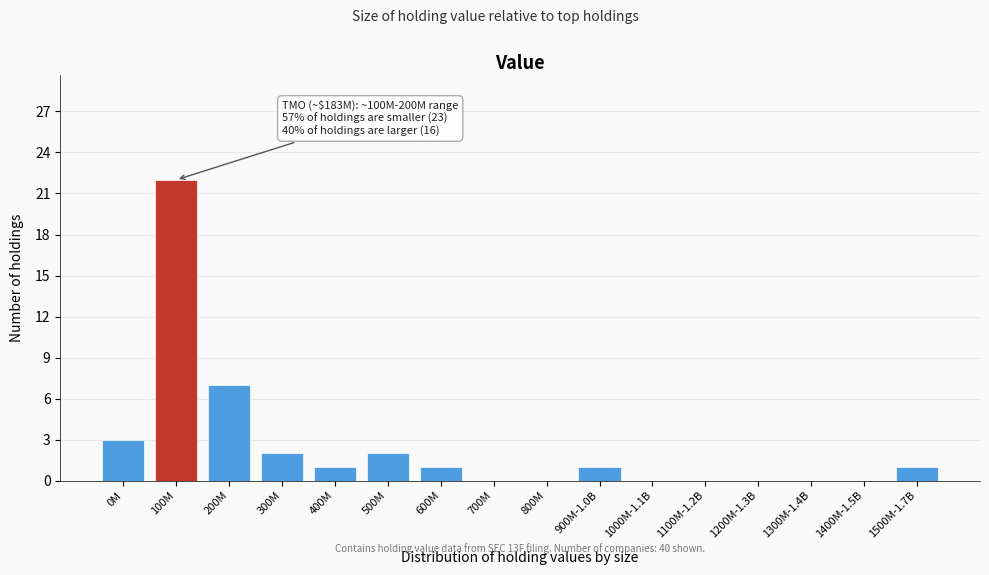

Reading left to right, list all the values displayed in this chart.

0M=3	100M=22	200M=7	300M=2	400M=1	500M=2	600M=1	700M=0	800M=0	900M-1.0B=1	1000M-1.1B=0	1100M-1.2B=0	1200M-1.3B=0	1300M-1.4B=0	1400M-1.5B=0	1500M-1.7B=1